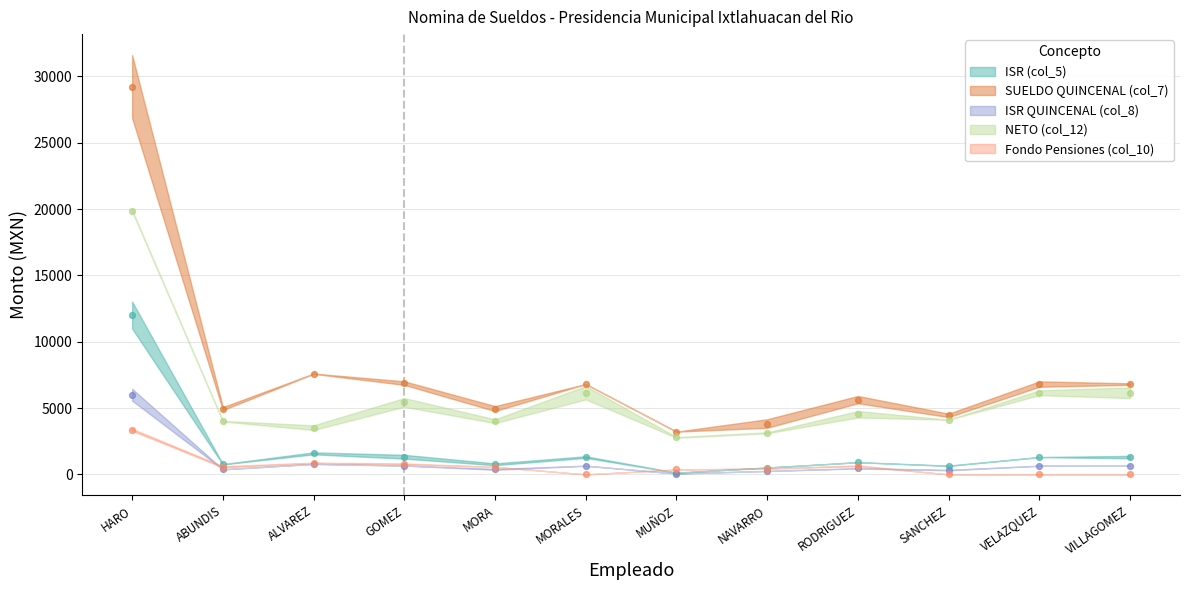

What is the total value across all series at VILLAGOMEZ BUENO JUAN CARLOS?

14919.2